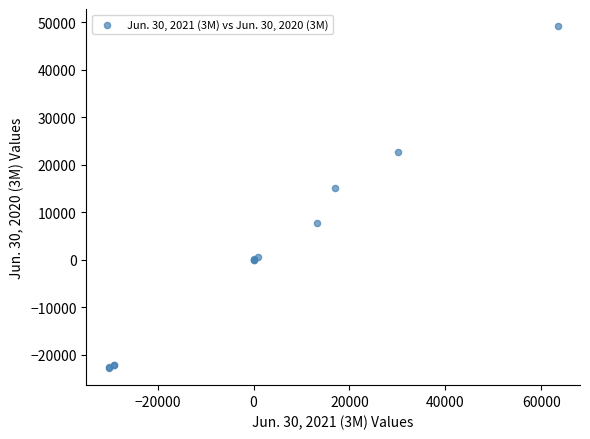

What Y value in the scatter plot is closest to 13201?

15032.0